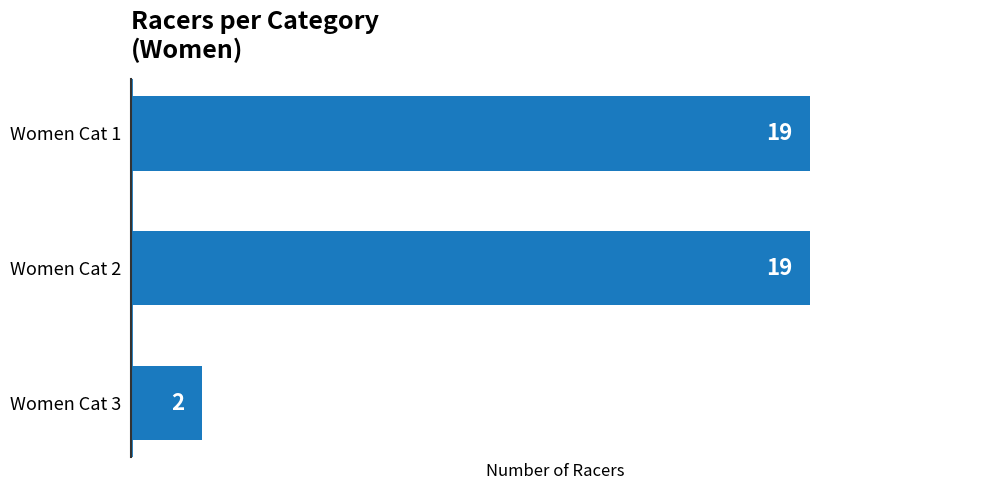

What is the difference between the second highest and minimum values?

17